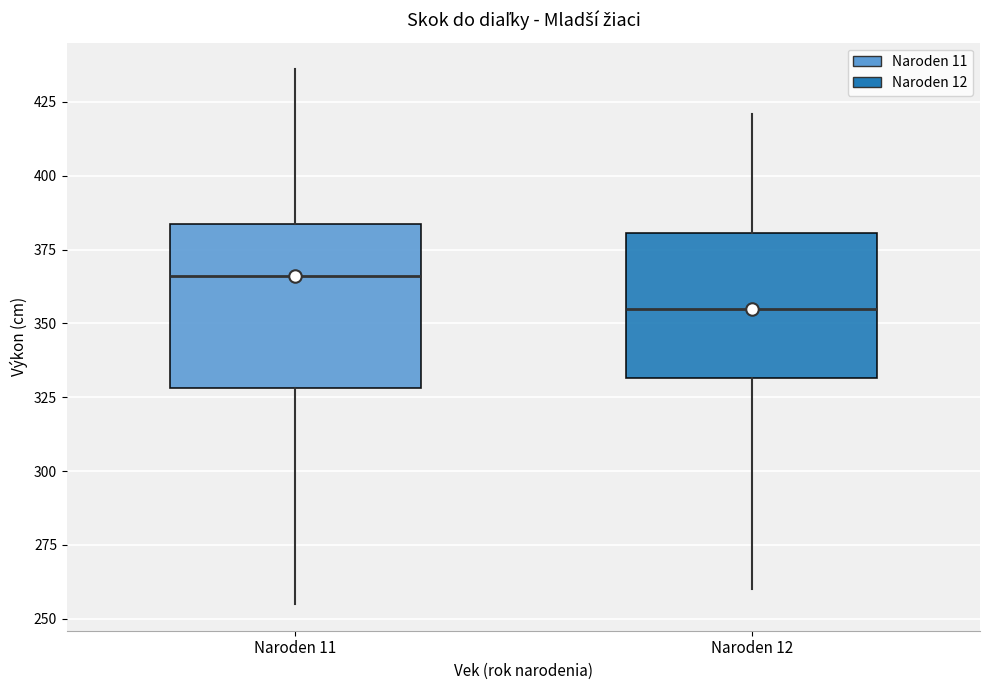

Where is the upper edge of the box for Naroden 12 on the y-axis? The values are not printed on the chart, so give them approximately, as read against the axis.

380